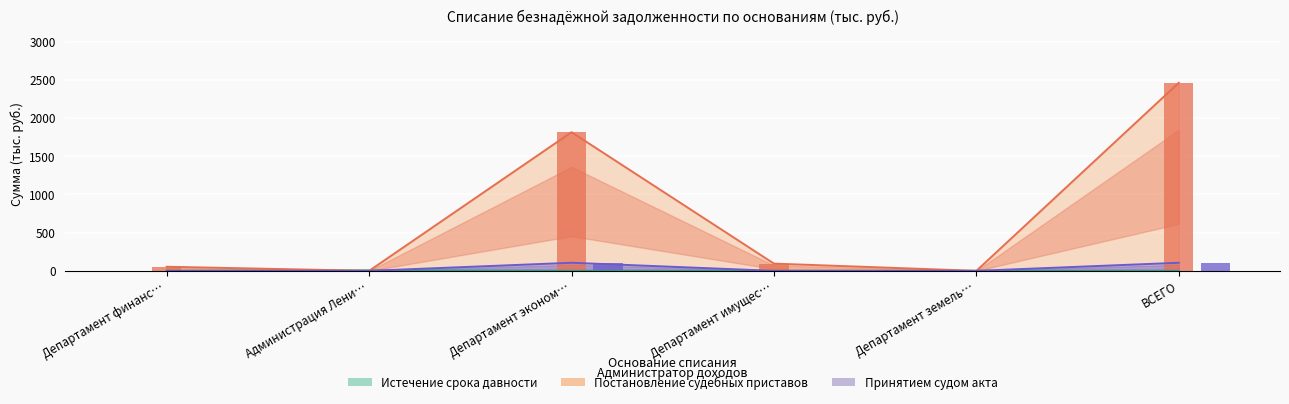

Count the number of categories in the chart.

6